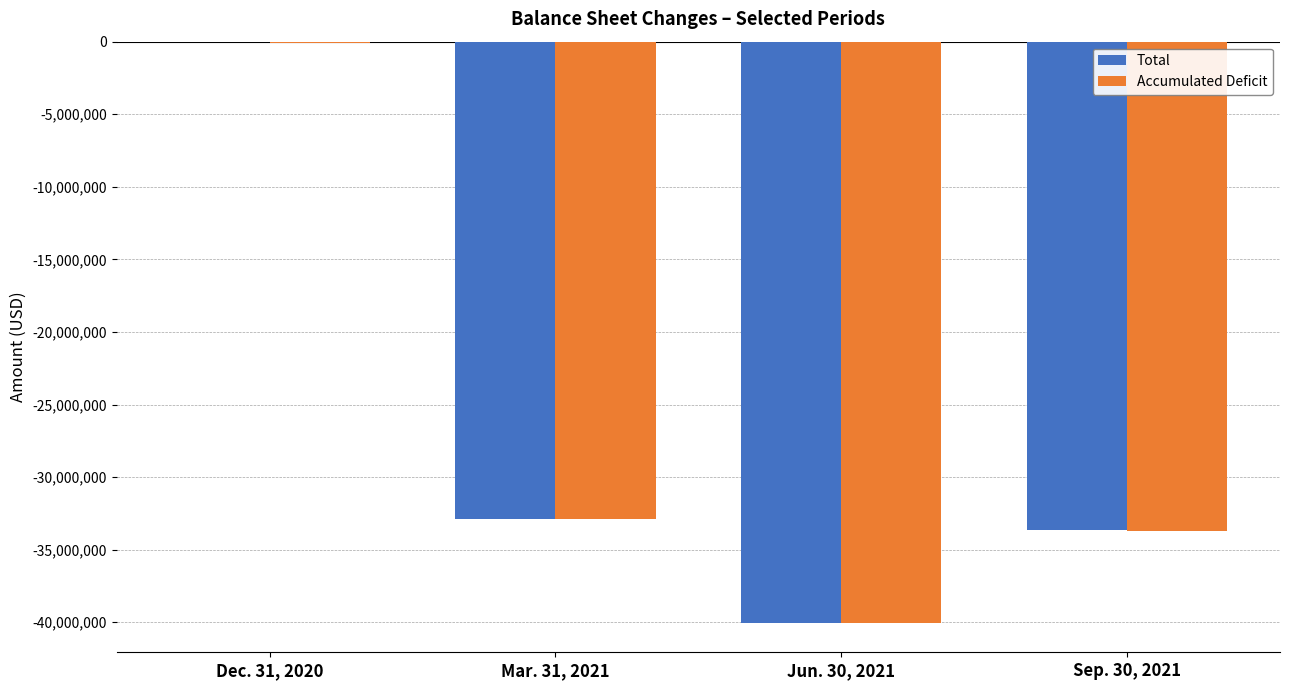

What is the total value across all series at Jun. 30, 2021?

-80133757